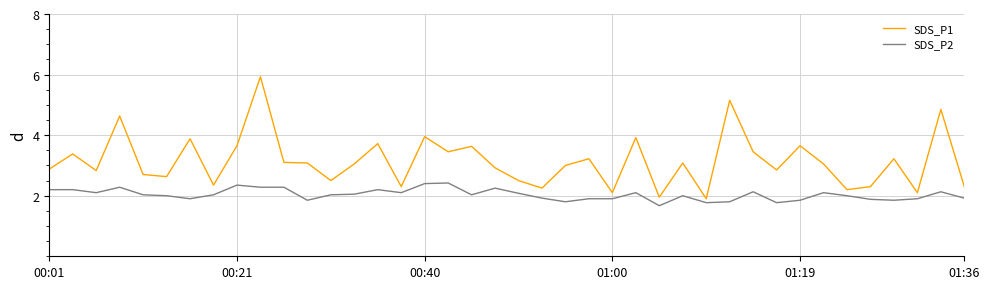

What is the difference between the second highest and second lowest values in the SDS_P2 series?

0.6